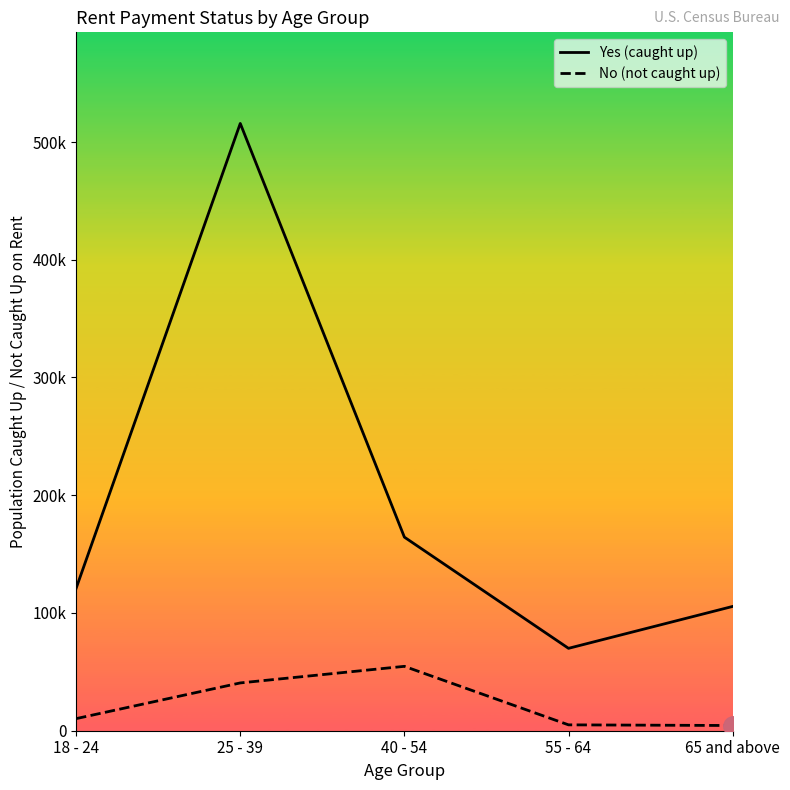

Which series changed the most between 18 - 24 and 25 - 39?

Yes (caught up)